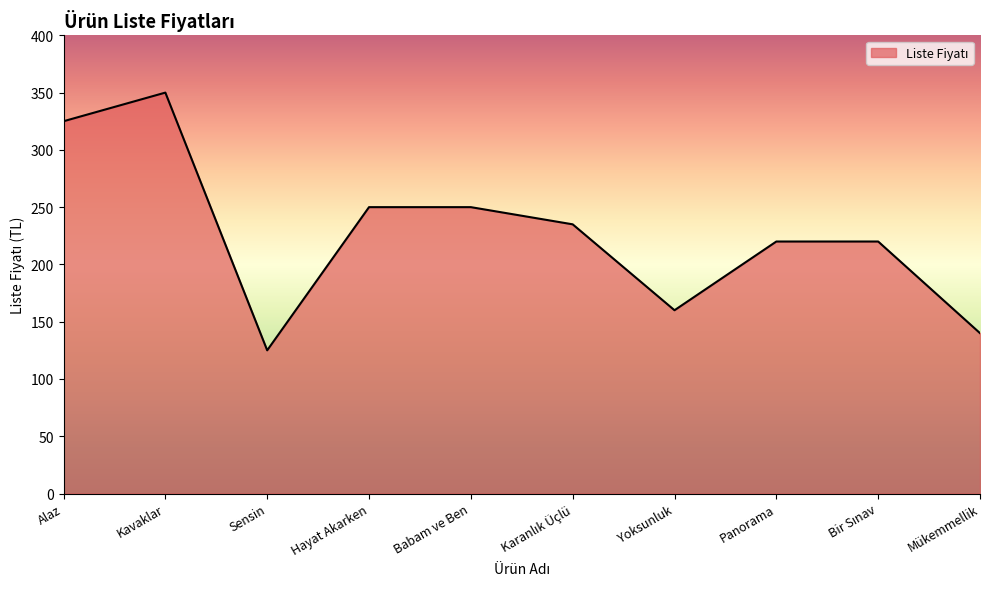

What is the smallest value displayed?

125